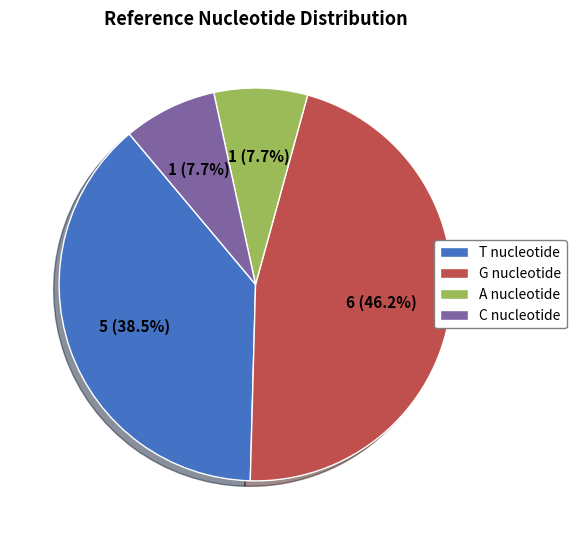

Do C nucleotide and A nucleotide together represent more than half of the pie?

No